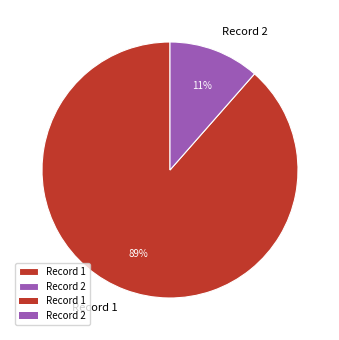

Count the number of slices in the pie.

2